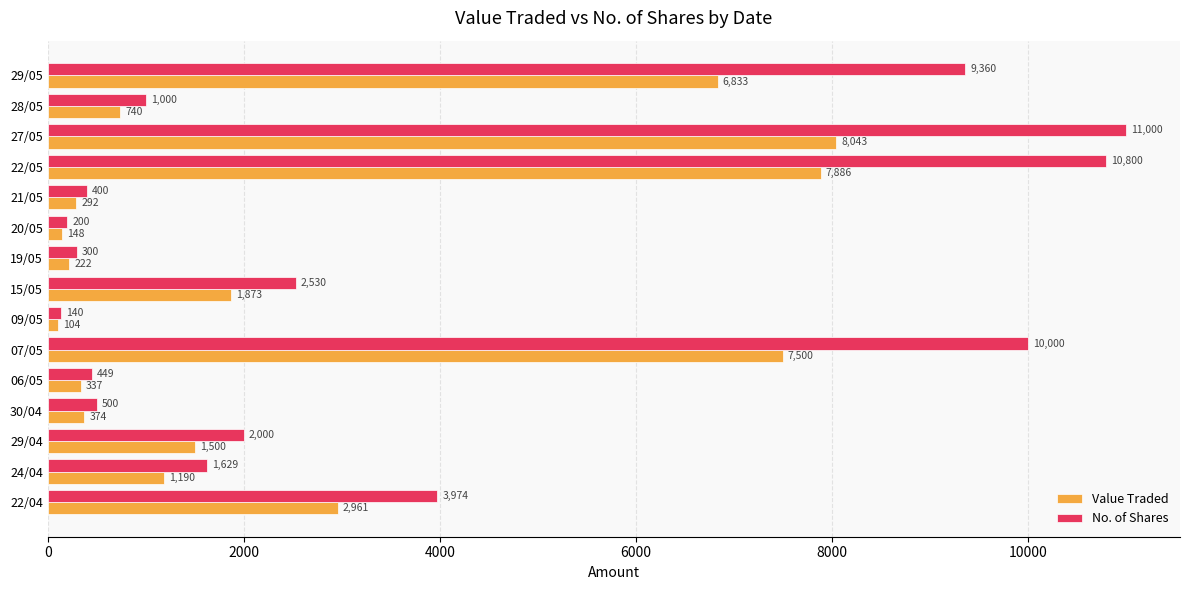

Which category has the lowest value in the Value Traded series?

09/05